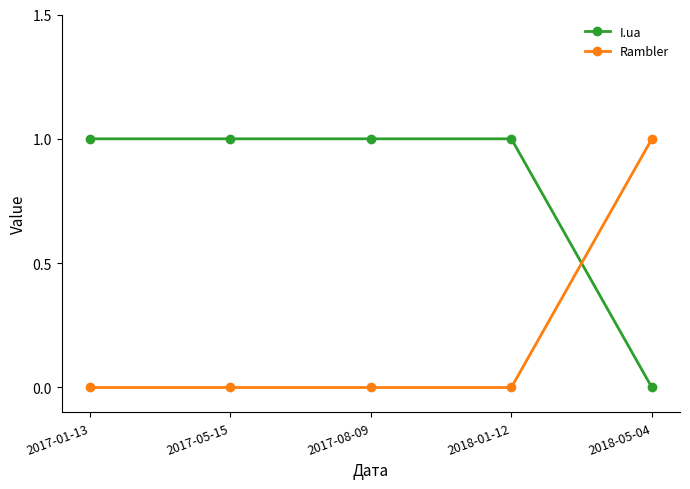

True or false: Rambler has more than 2 points higher than both neighbors.

False